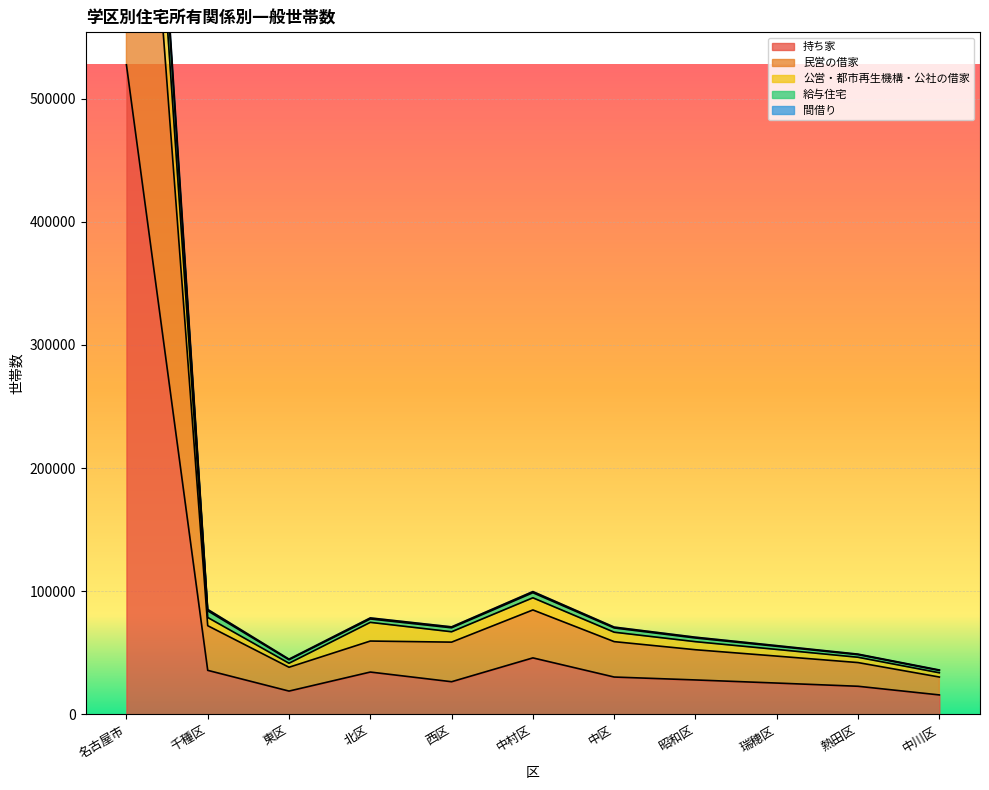

At which label does 持ち家 reach its minimum?

中川区